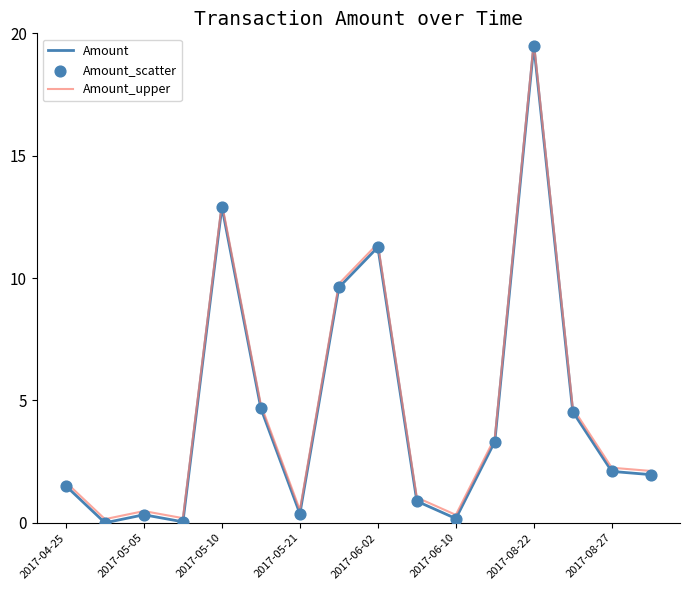

At how many categories does at least one series exceed 7?

4